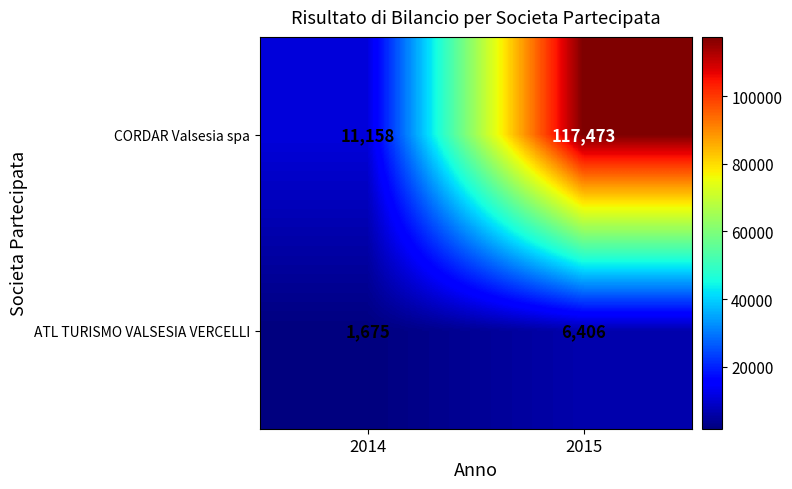

Which series has the largest total across all categories?

CORDAR Valsesia spa